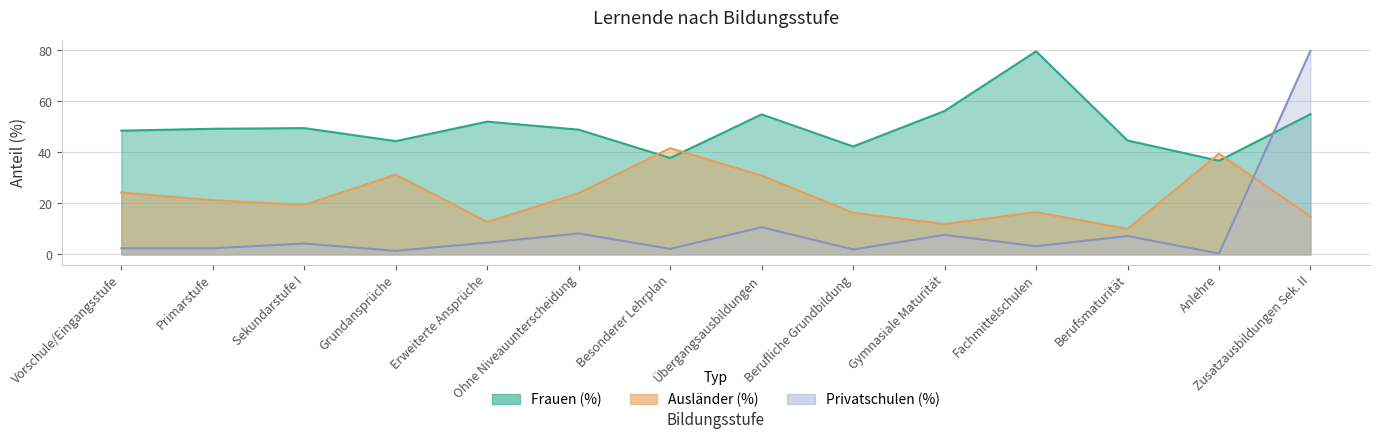

What is the difference between the maximum and second lowest values in the Frauen (%) series?

41.8